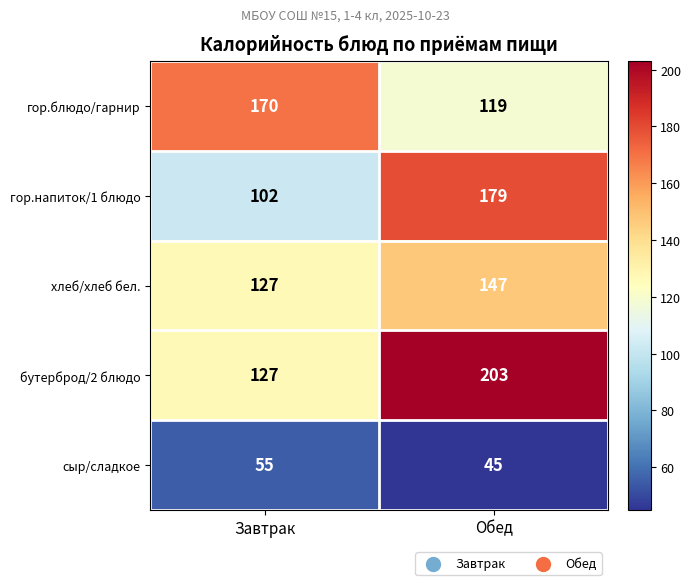

Reading left to right, extract all data points from this chart.

гор.блюдо/гарнир: Завтрак=170	Обед=119
гор.напиток/1 блюдо: Завтрак=102	Обед=179
хлеб/хлеб бел.: Завтрак=127	Обед=147
бутерброд/2 блюдо: Завтрак=127	Обед=203
сыр/сладкое: Завтрак=55	Обед=45